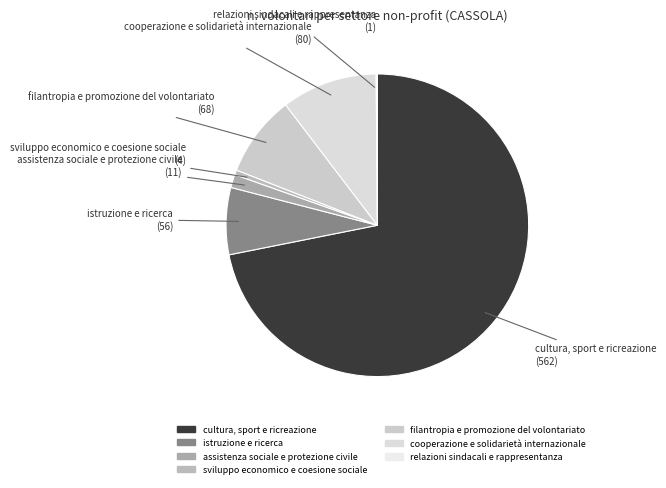

Which category accounts for the majority?

cultura, sport e ricreazione